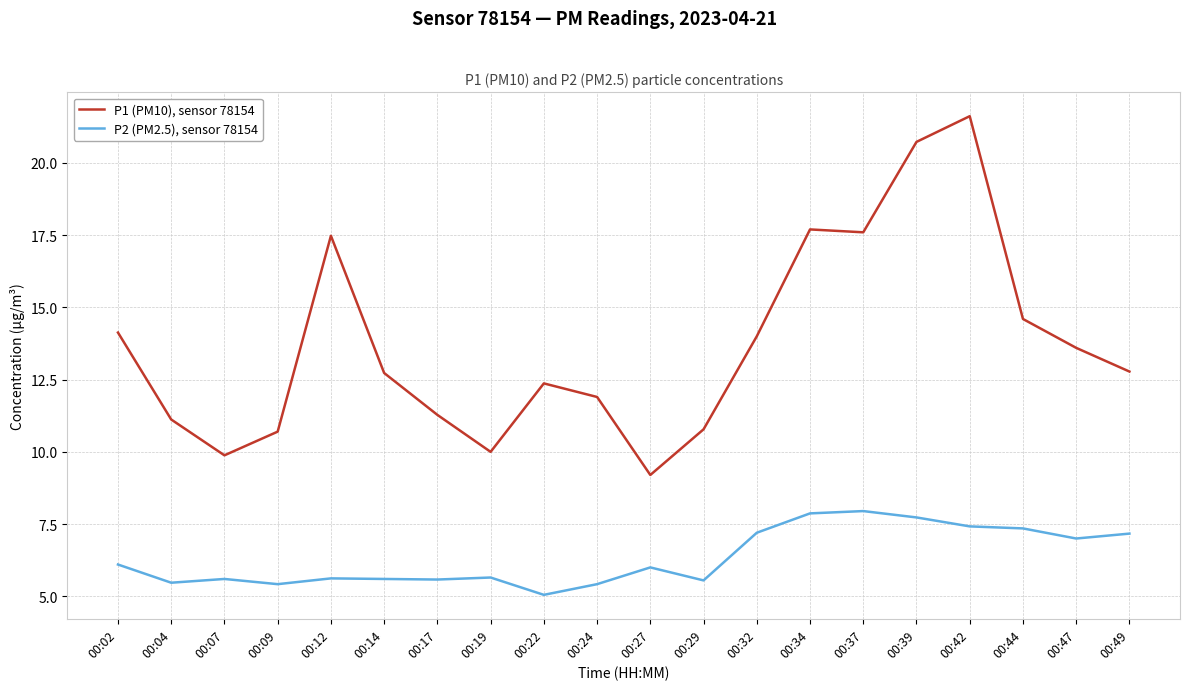

At 00:39, list the series in order from largest to smallest.

P1 (PM10), sensor 78154, P2 (PM2.5), sensor 78154